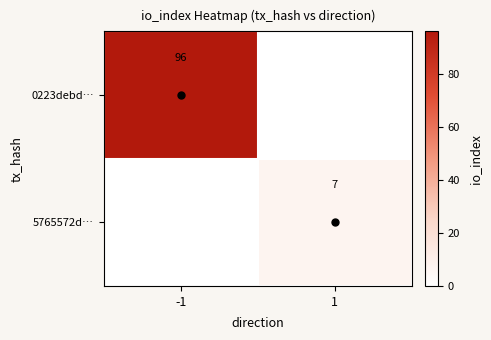

At how many categories does at least one series exceed 11?

1